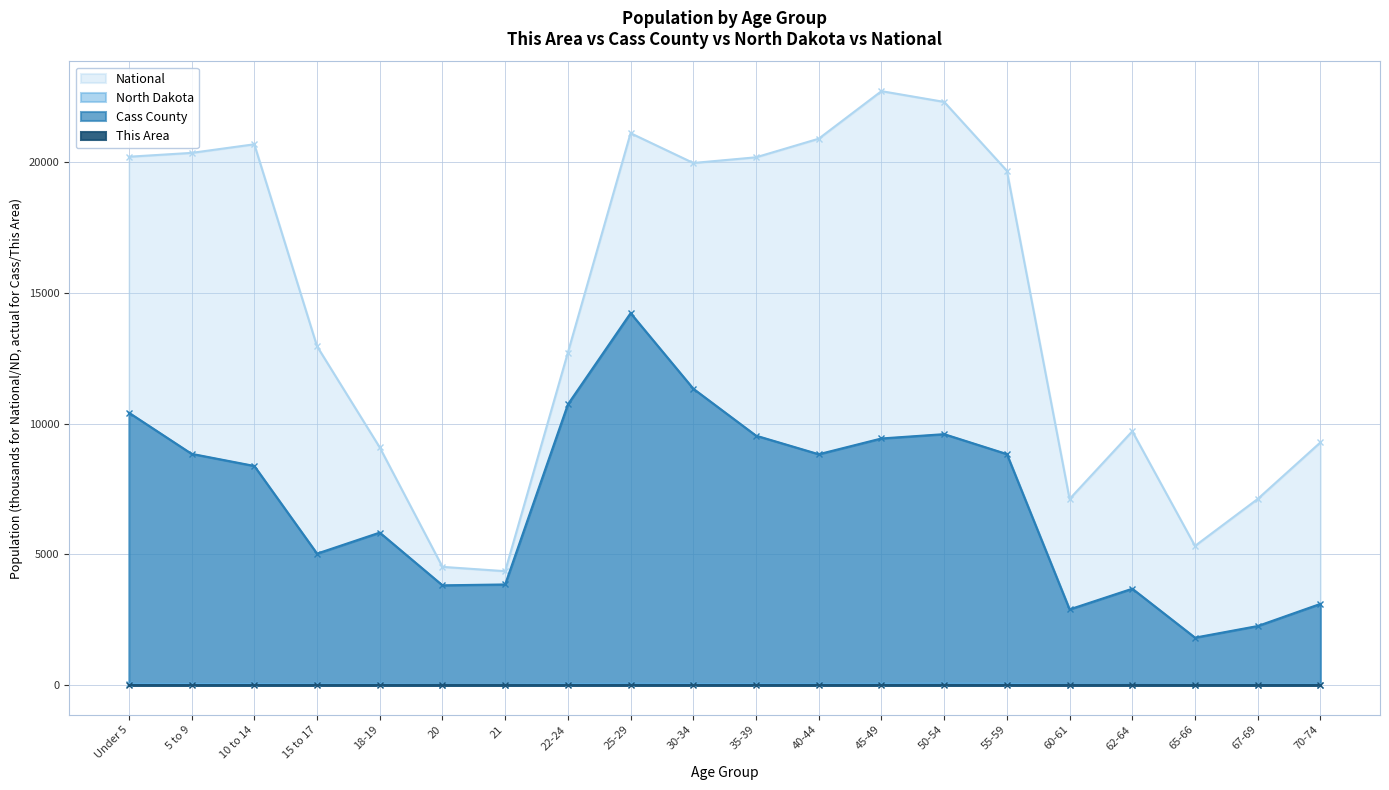

At which category does North Dakota reach its first local valley?

21